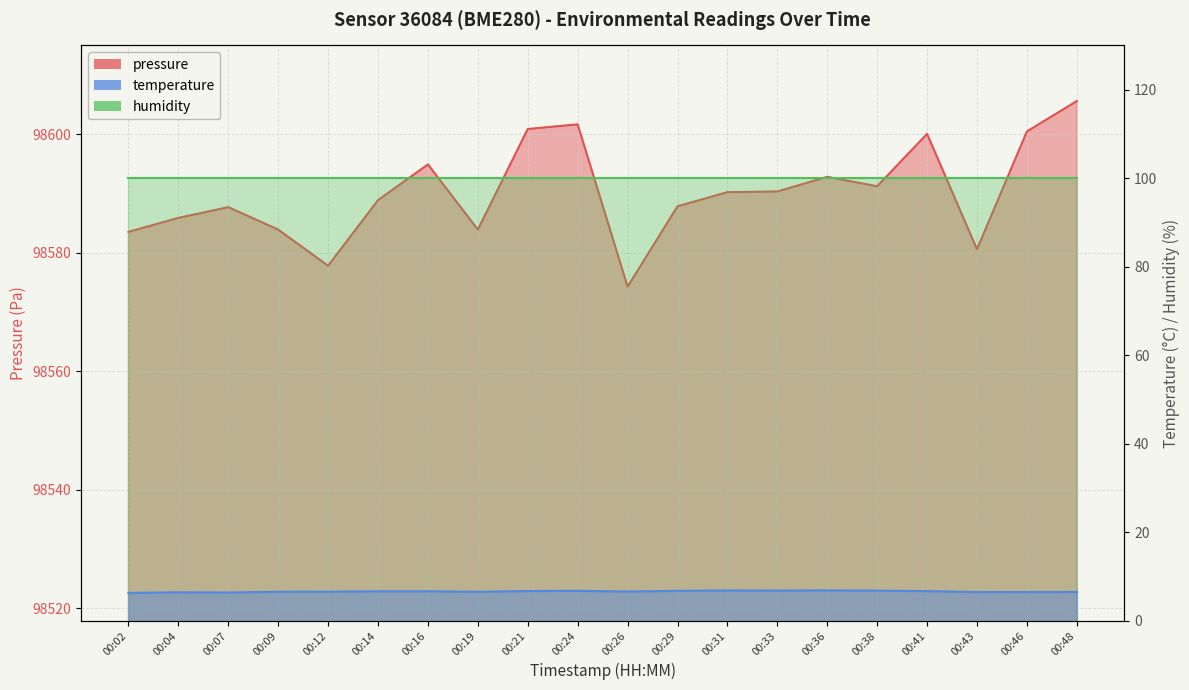

Between 00:36 and 00:46, which is larger?

00:46